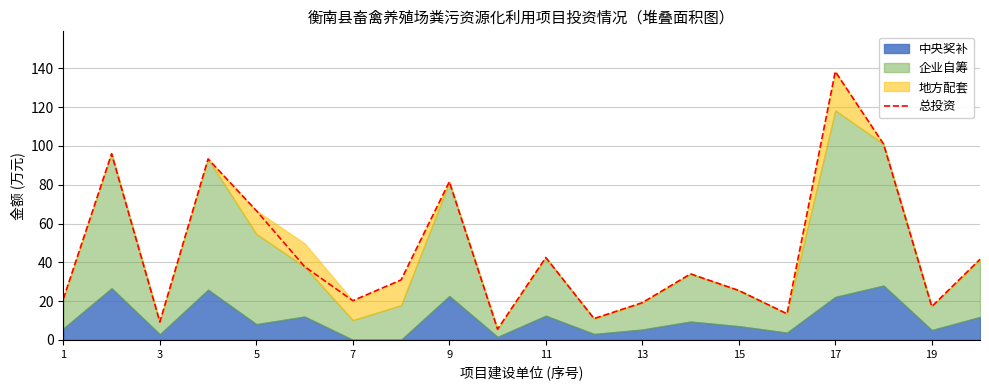

How many lines are shown in the chart?

1